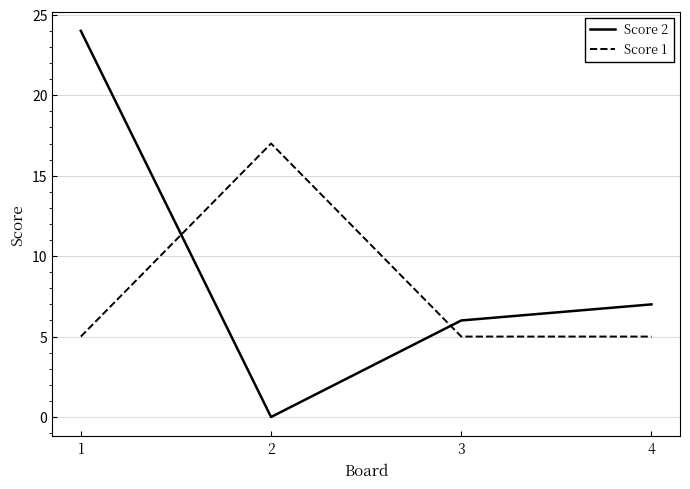

How many lines are shown in the chart?

2